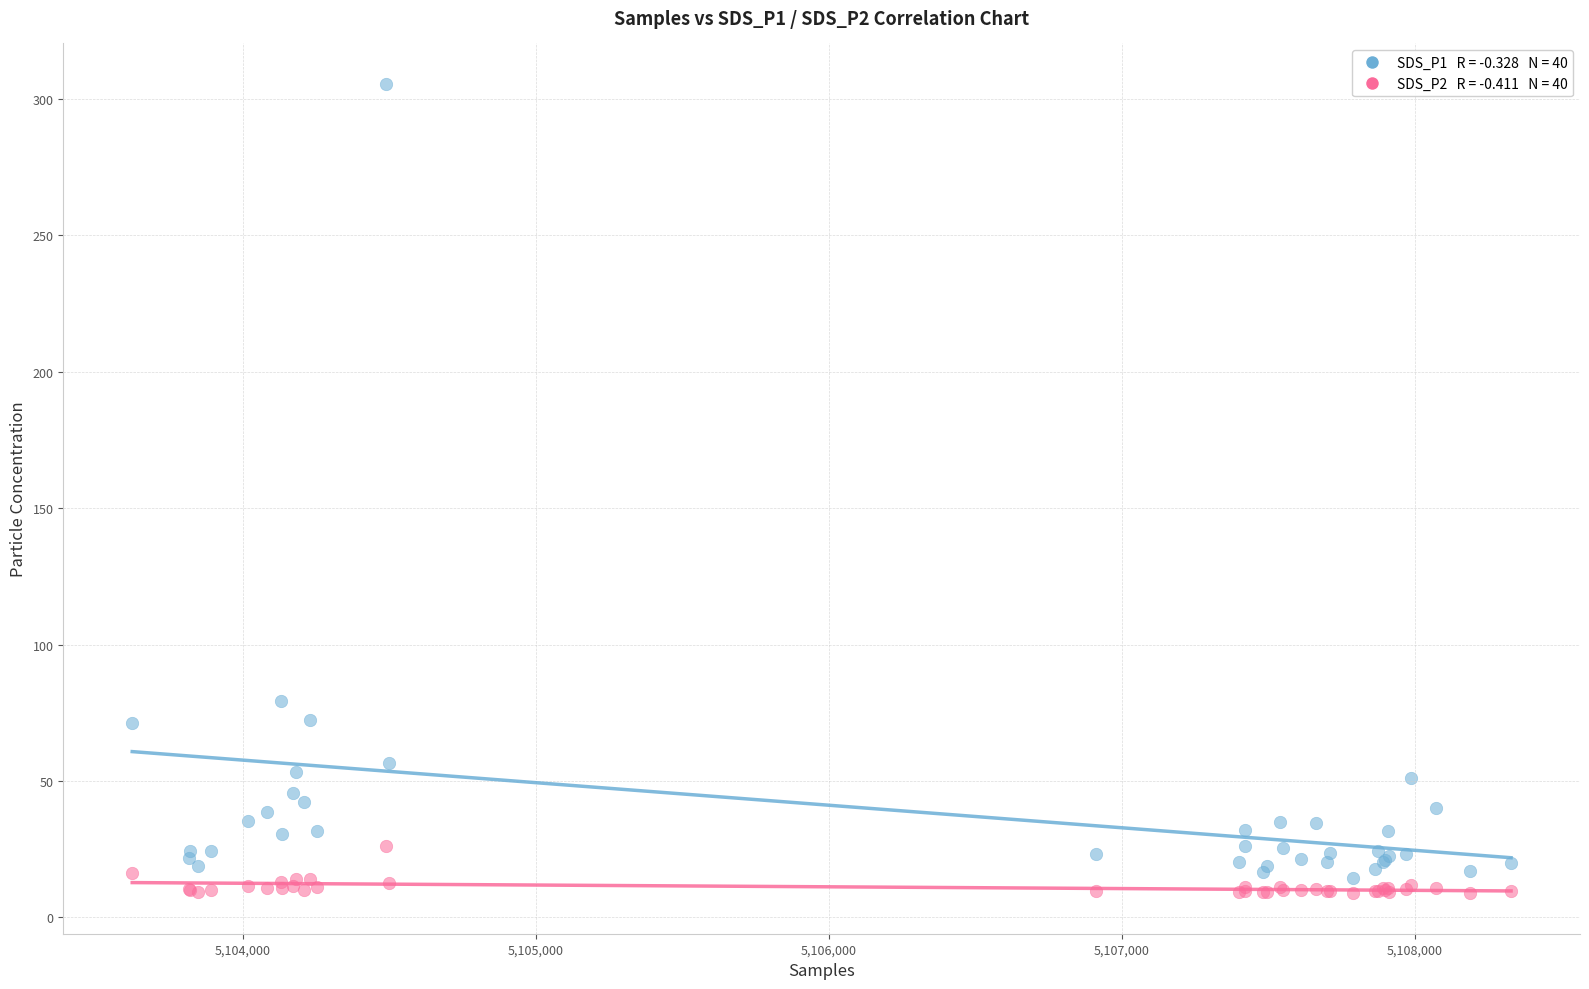

Across all series, what Y value is closest to 157?

79.4